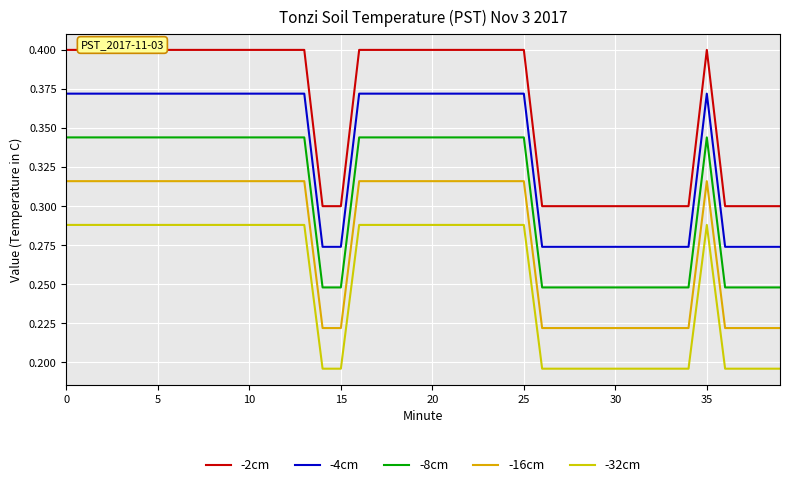

Rank the series by their maximum value, from highest to lowest.

-2cm, -4cm, -8cm, -16cm, -32cm